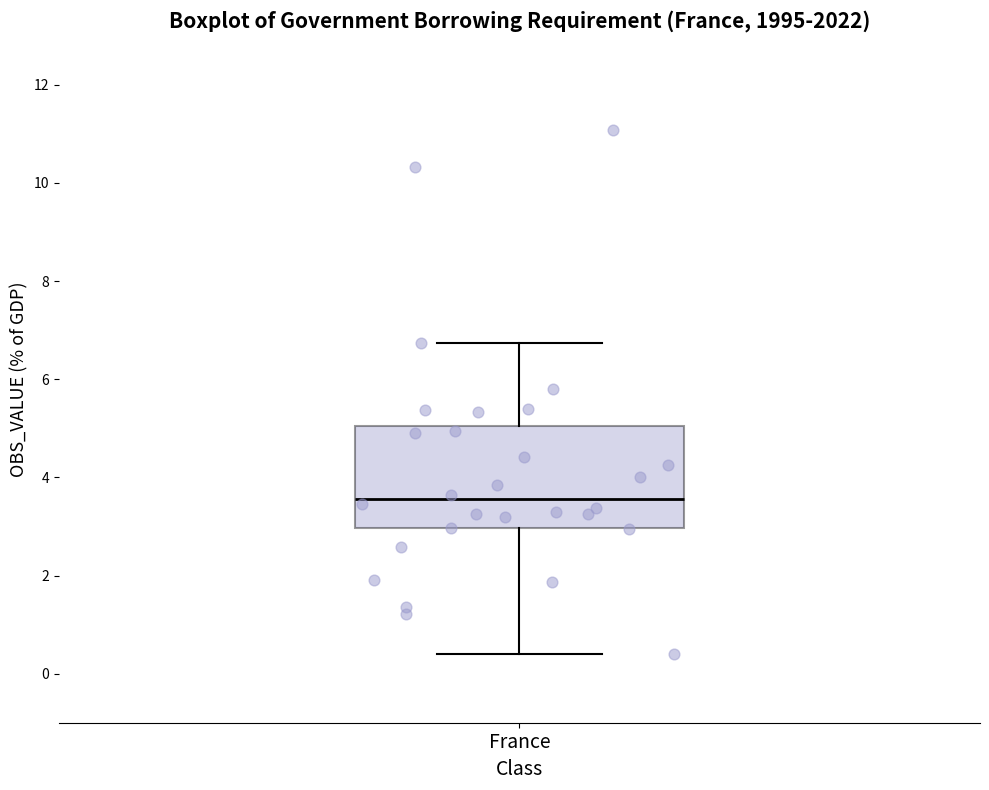

Transcribe this box plot: give where the median line is, the range the box spans, and where the two whiskers end, as read against the y-axis. The values are not printed on the chart, so give them approximately, as read against the axis.

median 3.6, box 3.0 to 5.0, whiskers 0.4 to 6.8